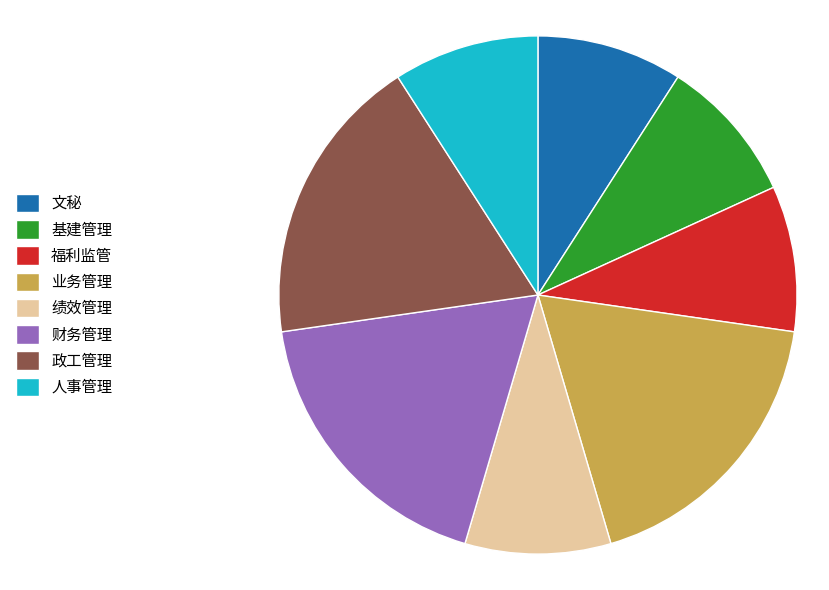

Do 福利监管 and 财务管理 together represent more than half of the pie?

No